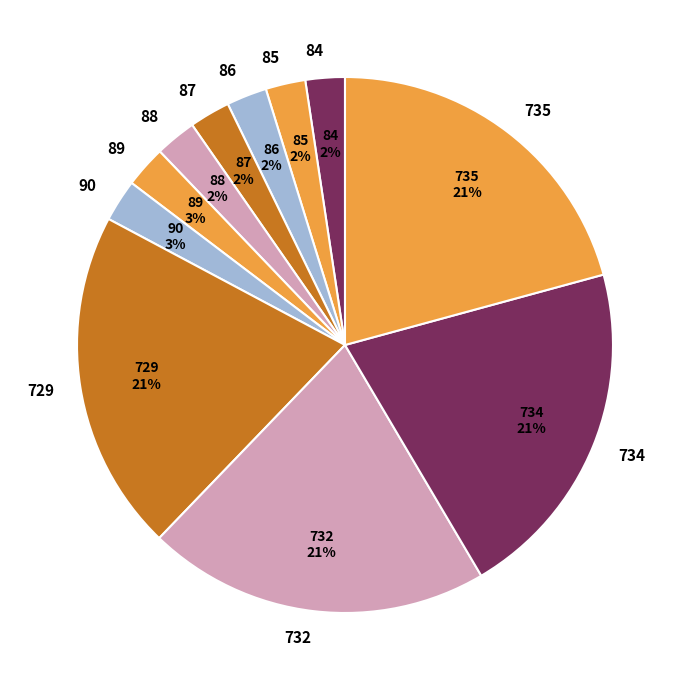

Is there a majority slice in this chart?

No